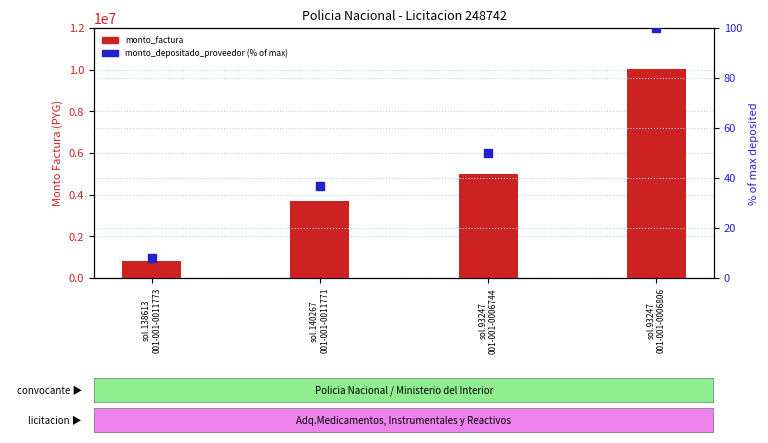

What is the total value across all series at sol.140267
001-001-0011771?

3699087.0